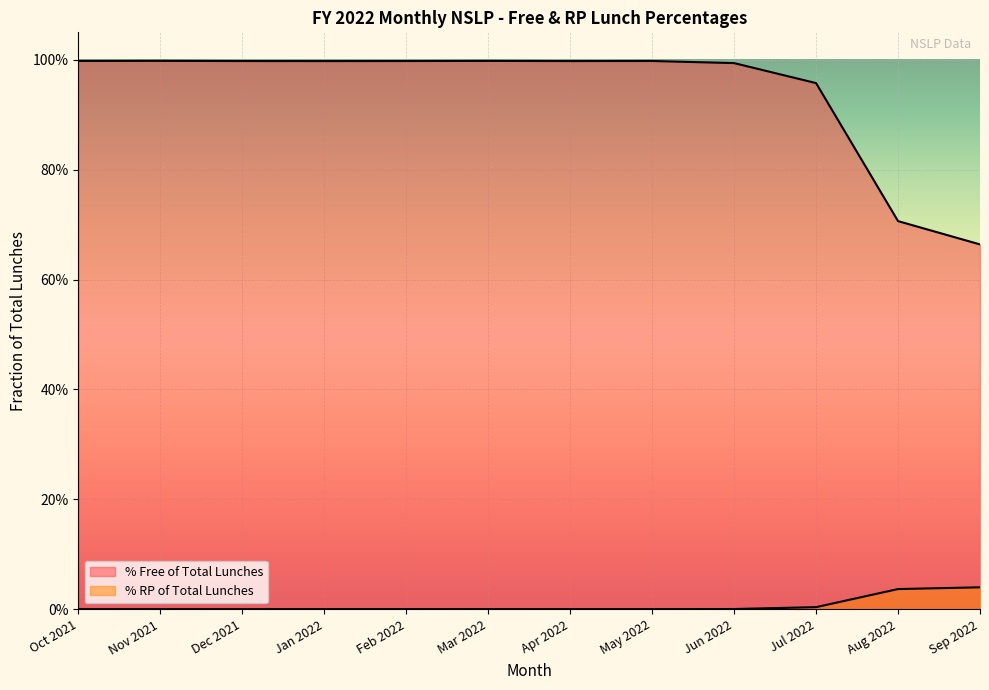

True or false: % Free of Total Lunches has more than 2 points higher than both neighbors.

True